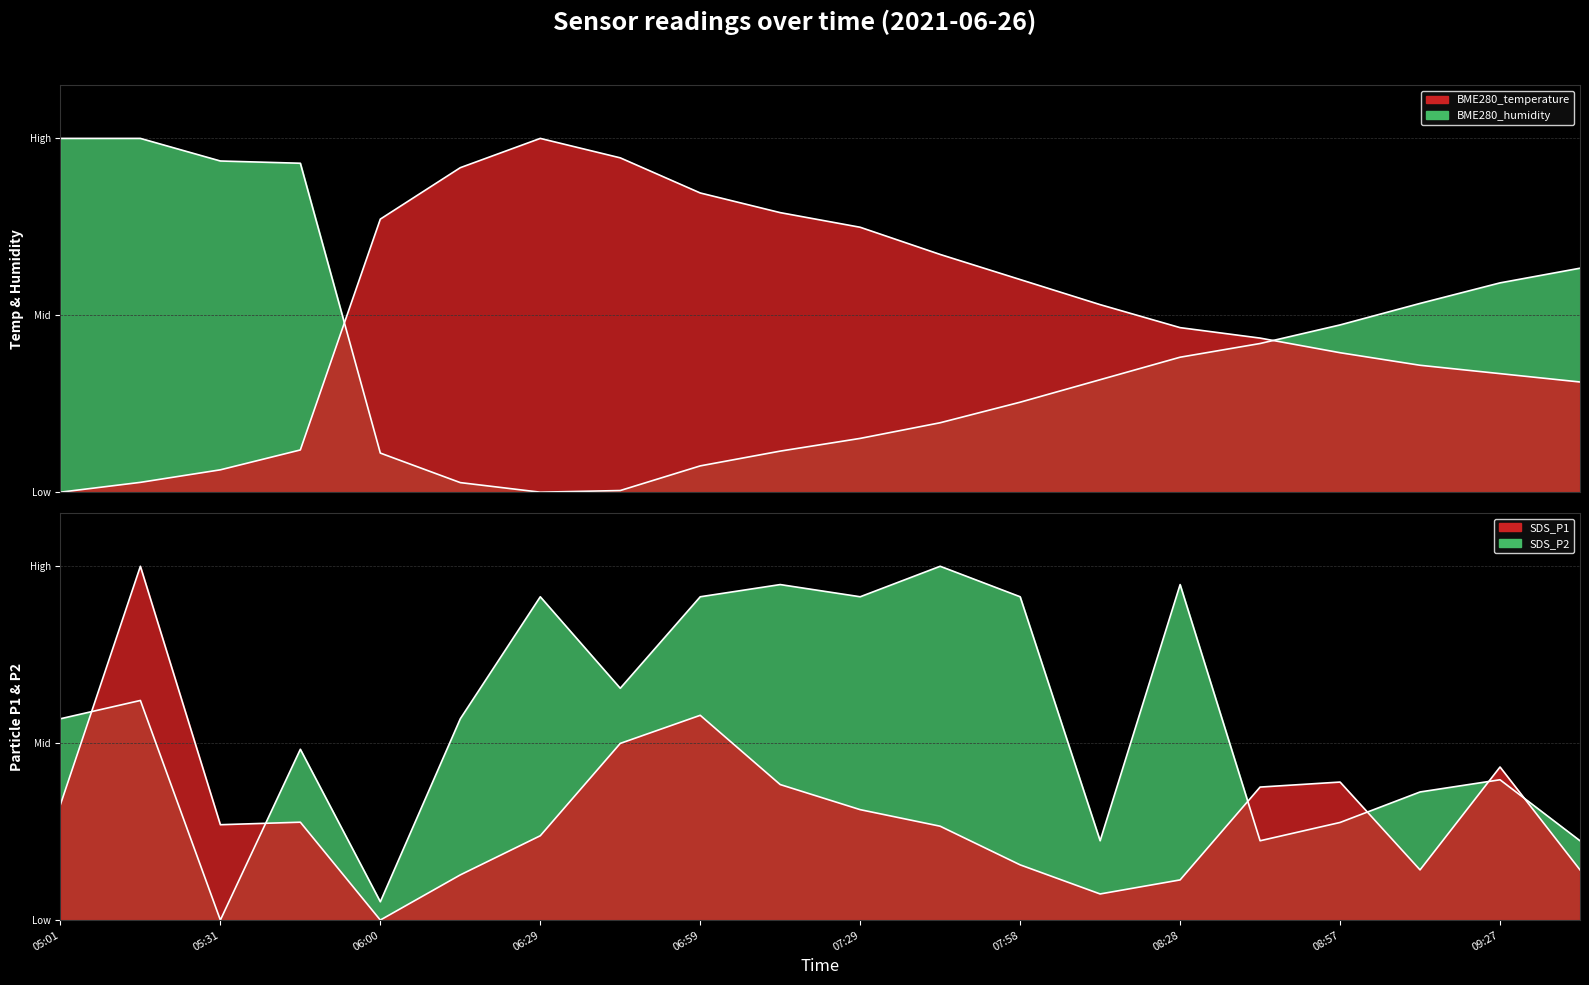

After their last crossing, which series has the higher values: BME280_temperature or BME280_humidity?

BME280_humidity